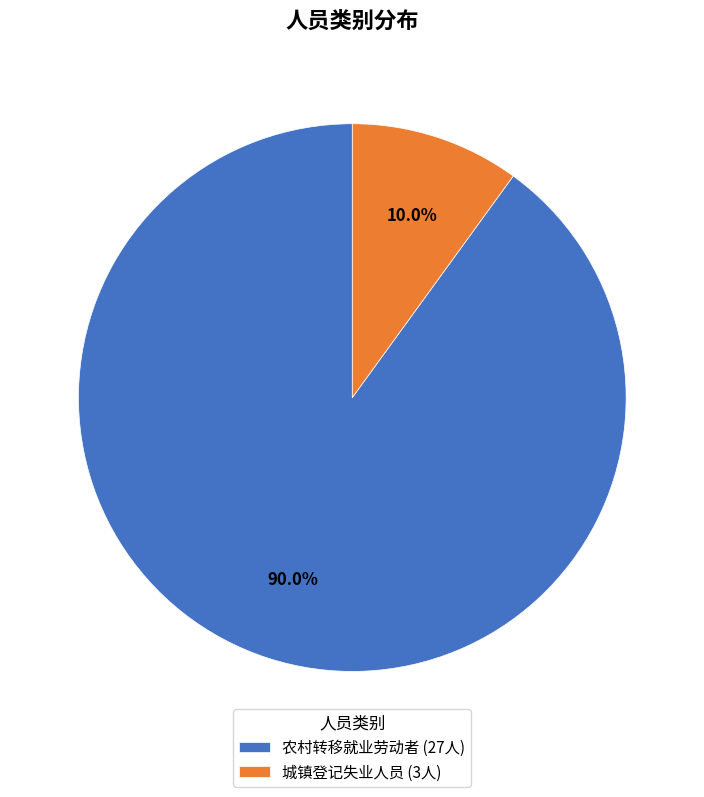

To the nearest percent, what is the difference between the 城镇登记失业人员 and 农村转移就业劳动者 slice percentages?

80%